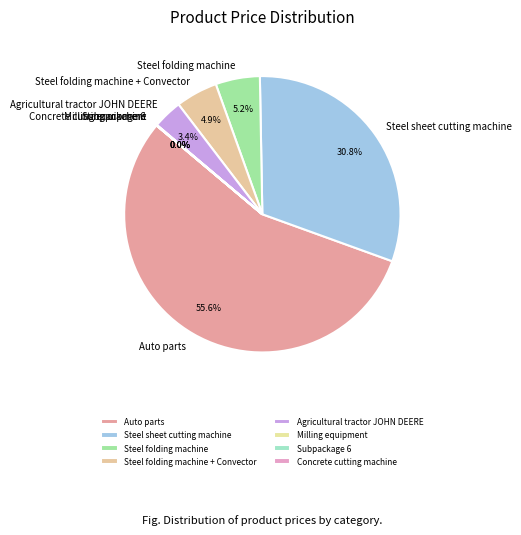

To the nearest percent, what is the average slice percentage?

12%